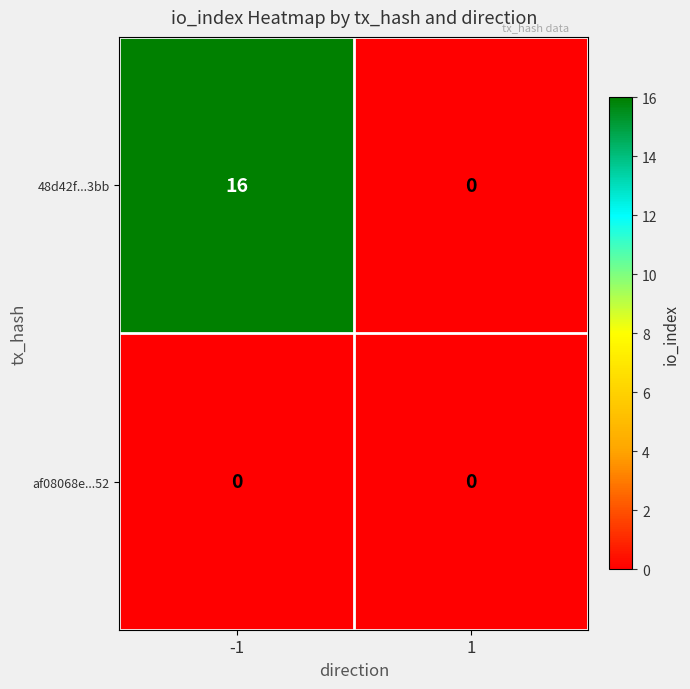

What is the difference between the highest and lowest values at -1?

16